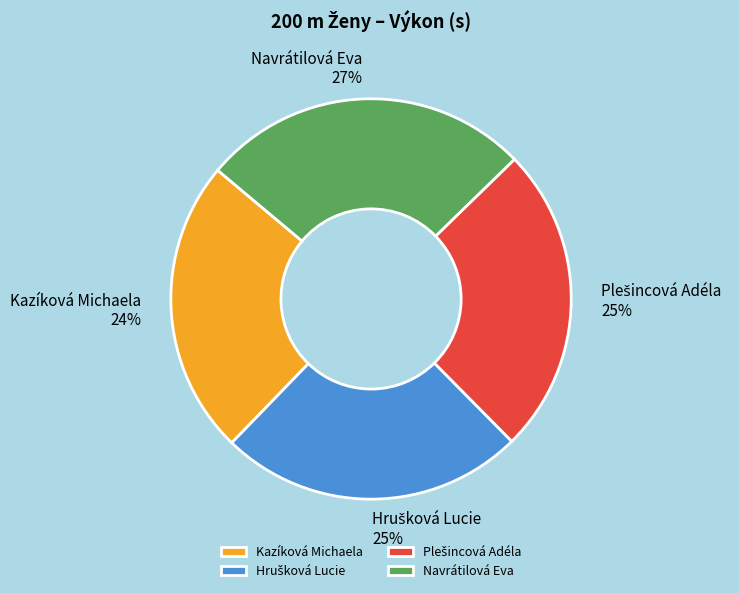

Is Navrátilová Eva the majority of the pie?

No